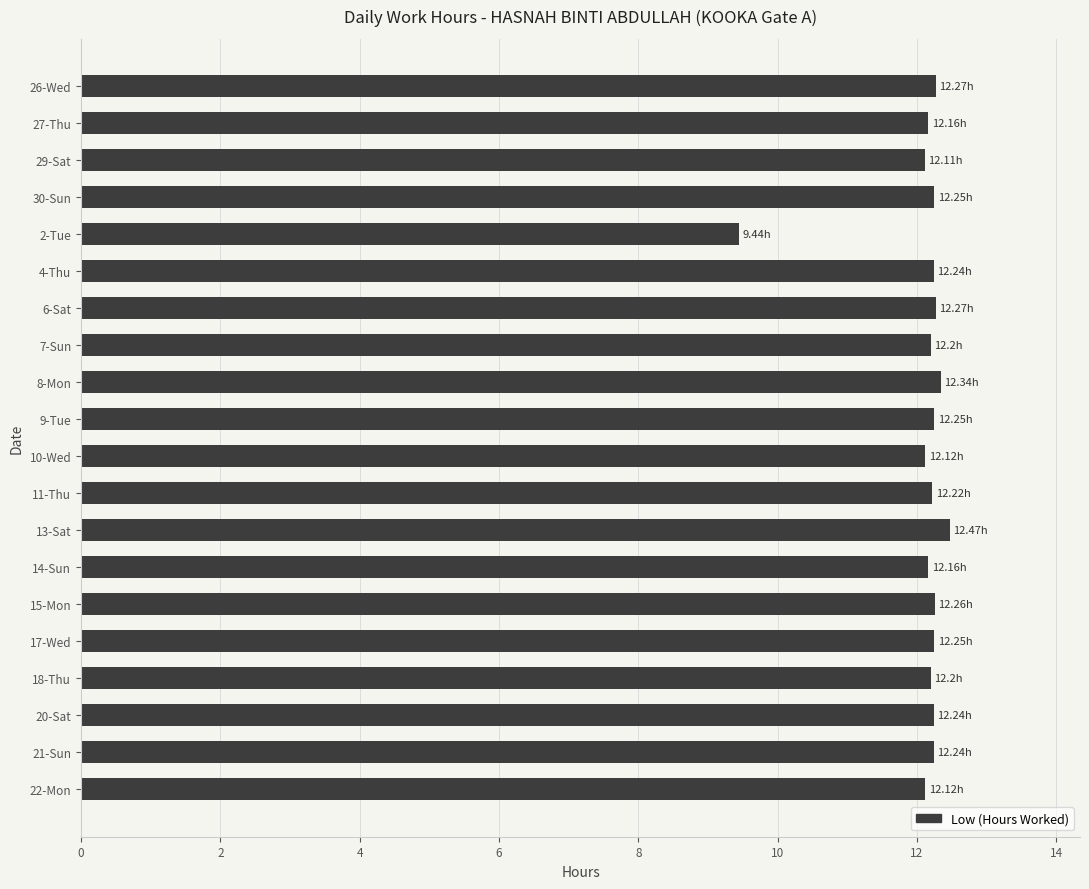

Are the bars horizontal?

Yes